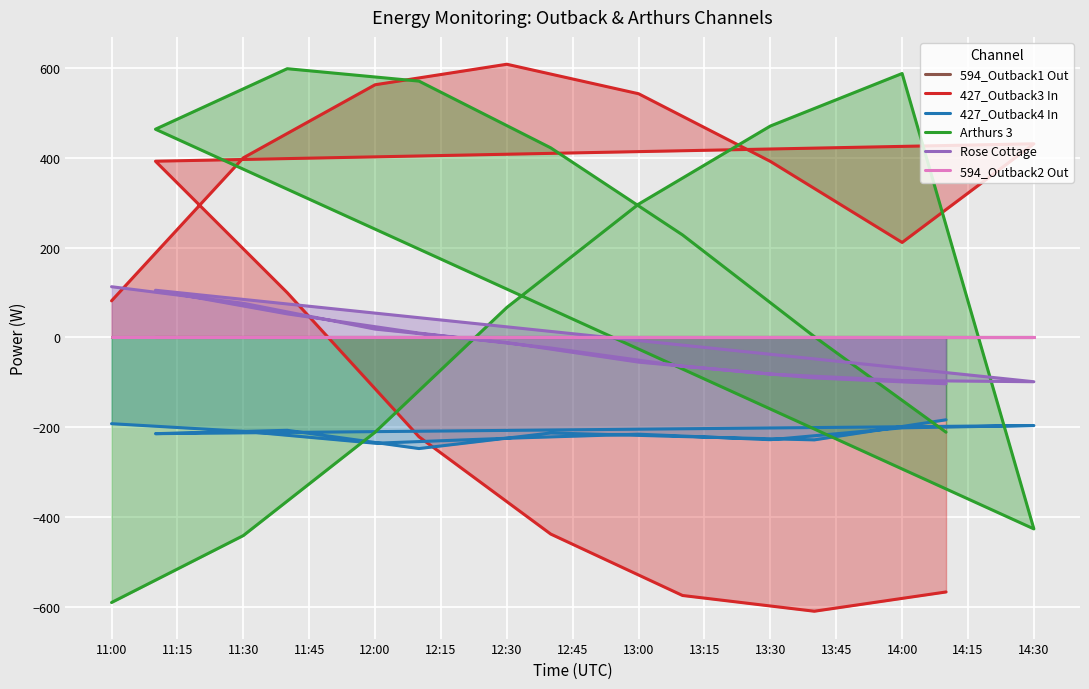

What is the maximum value shown in the chart?

608.8